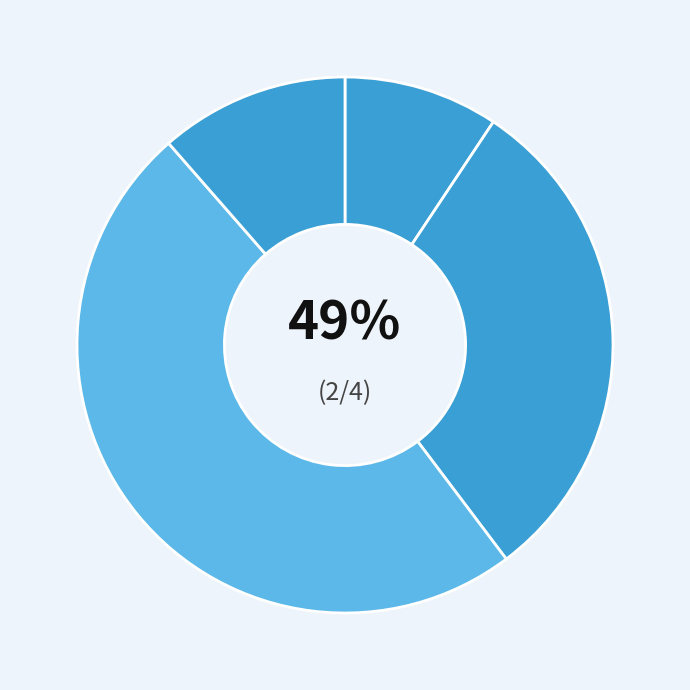

Does A0A4D6T626 represent more than half of the total?

No